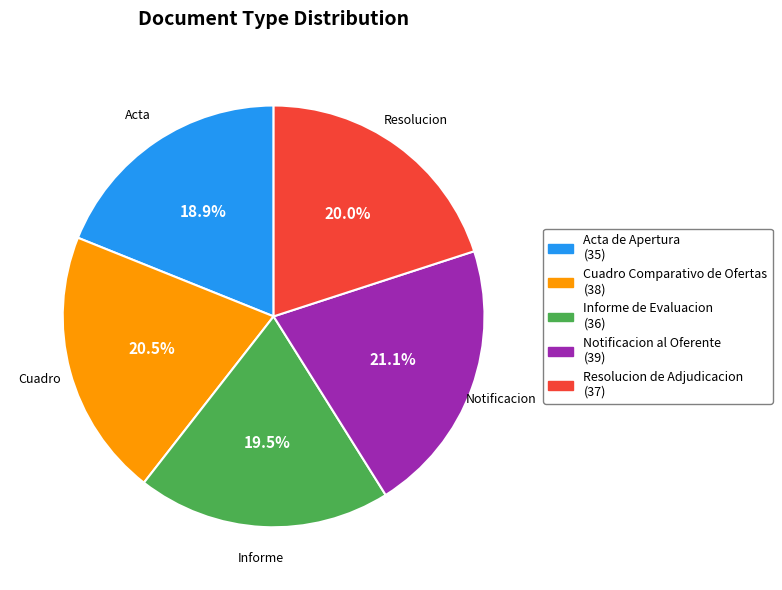

True or false: Acta de Apertura accounts for 19% of the total.

True